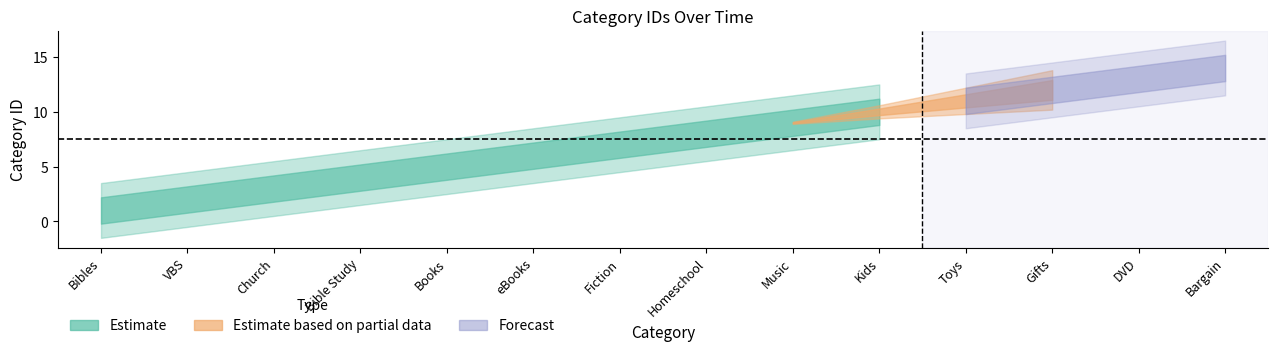

What is the smallest value displayed?

1